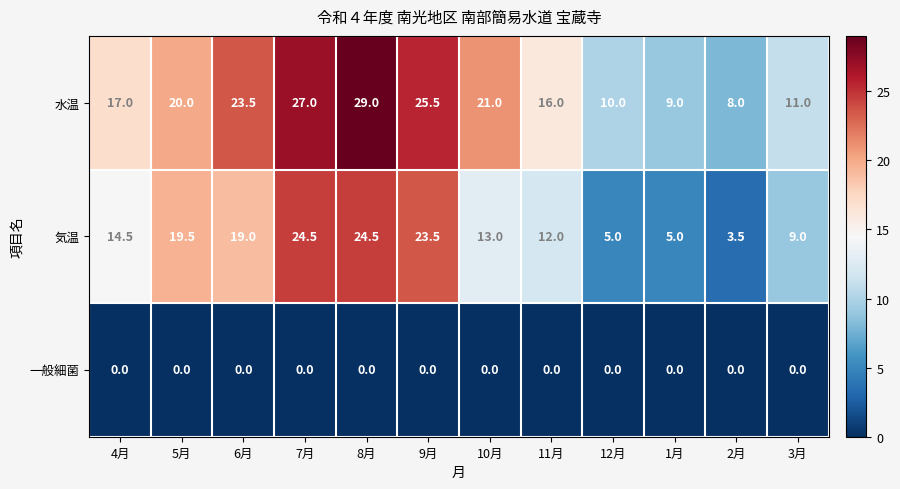

True or false: 気温 has a value of 5.0 at 12月.

True